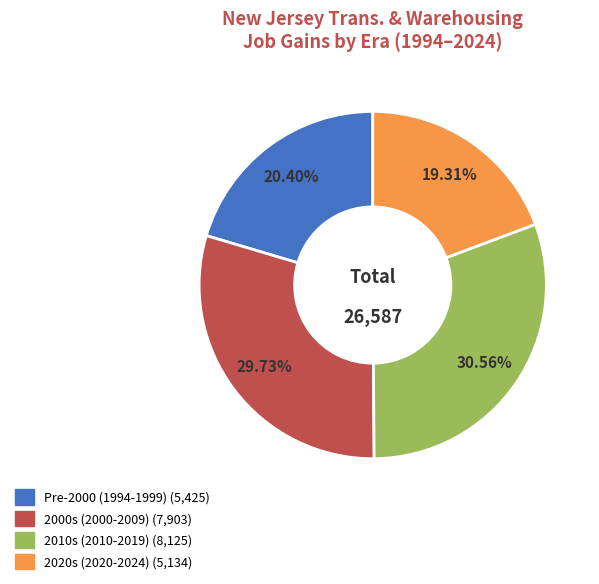

Is there a majority slice in this chart?

No